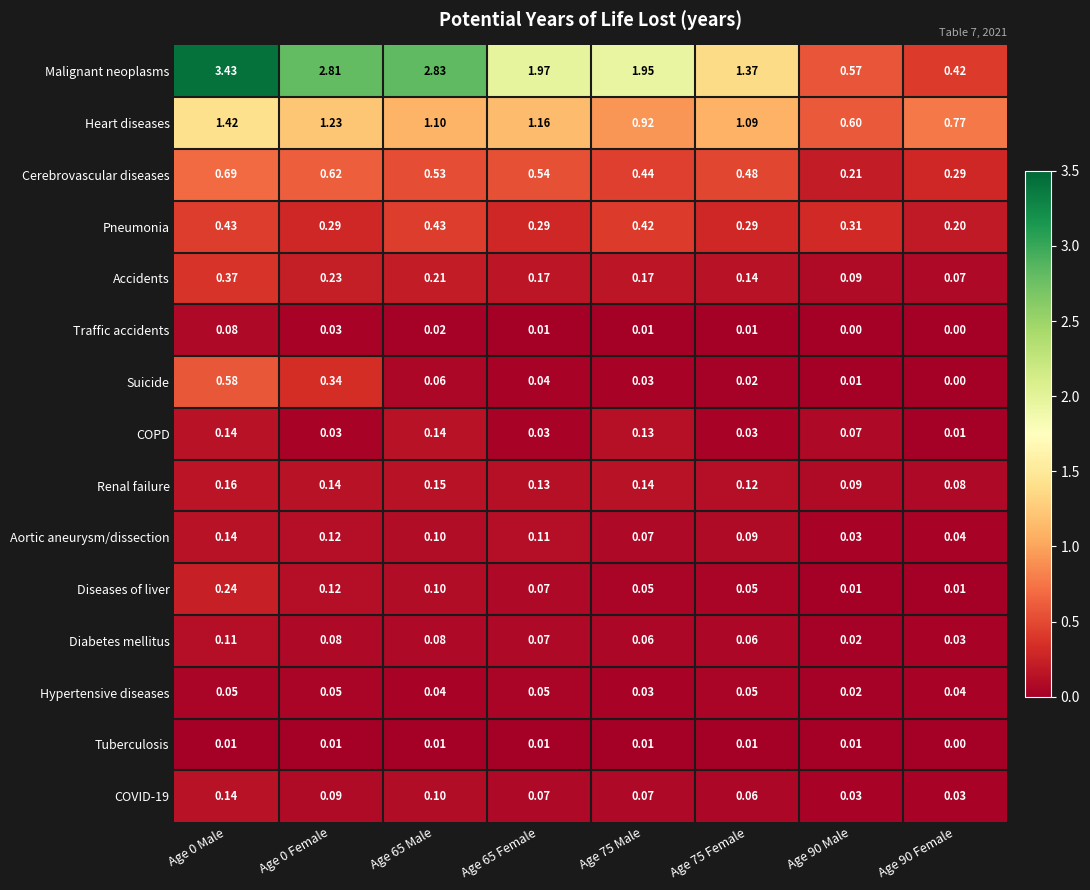

What is the total value across all series at Age 65 Female?

4.7